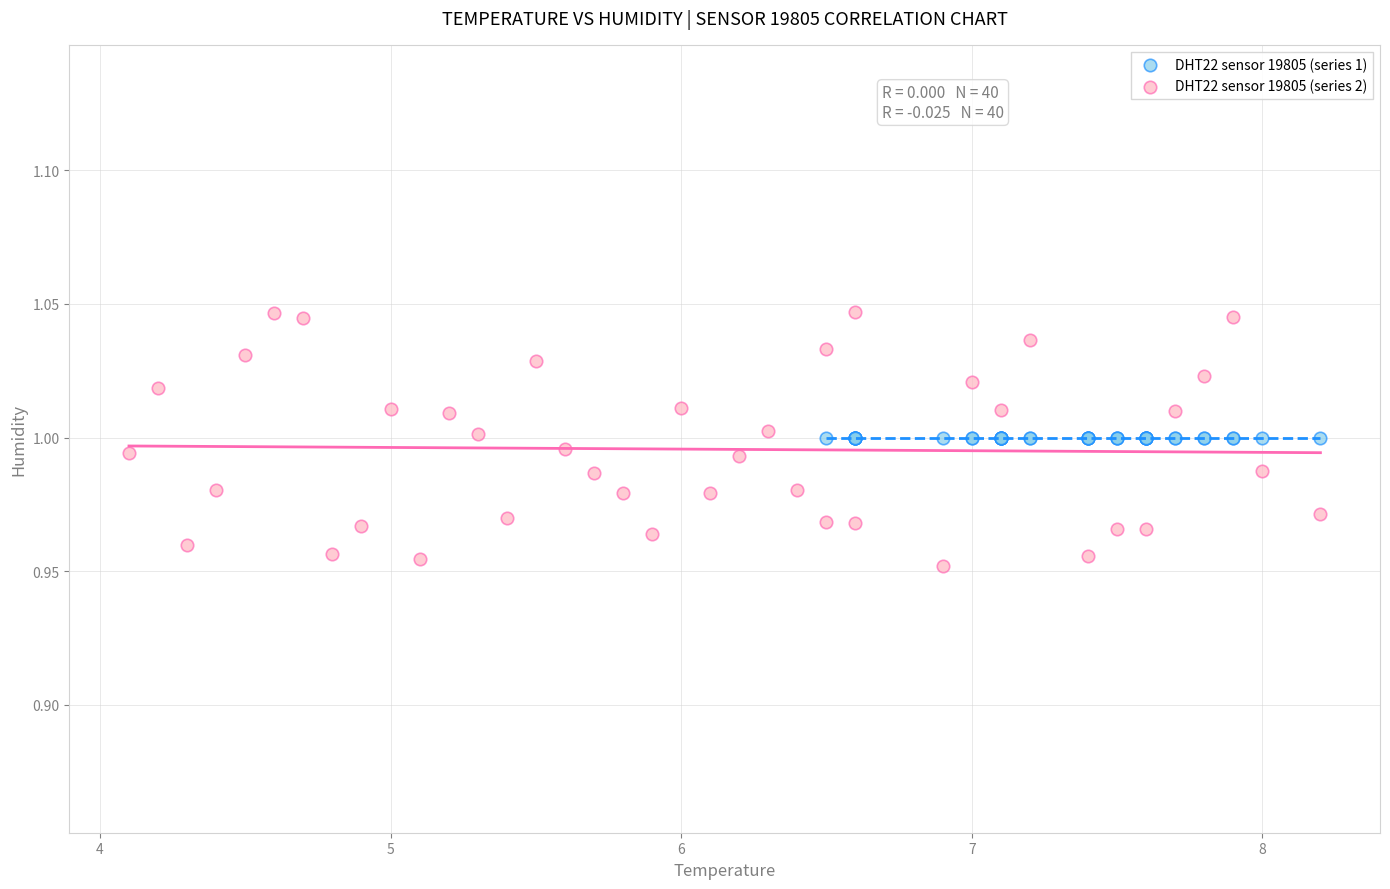

Which series contains the lowest Y value?

DHT22 sensor 19805 (series 2)